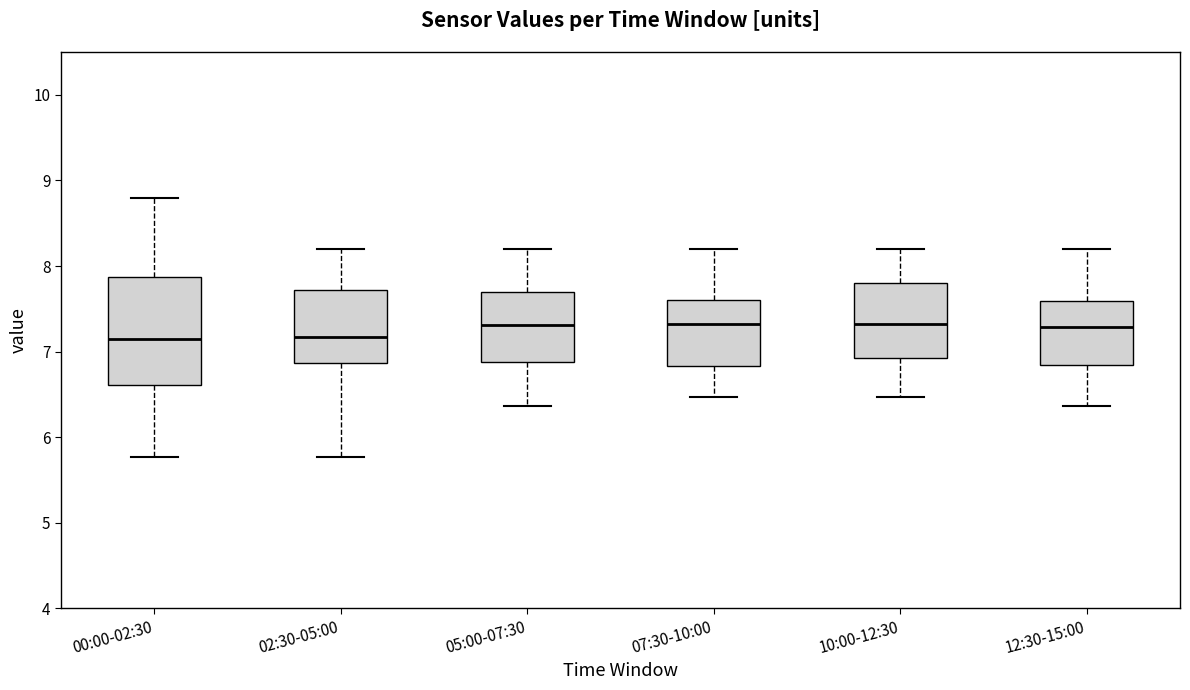

Reading left to right, read every box against the y-axis: the position of its median line, the range the box covers, and the ends of its whiskers. The values are not printed on the chart, so give them approximately, as read against the axis.

00:00-02:30: median 7.2, box 6.6 to 7.9, whiskers 5.8 to 8.8
02:30-05:00: median 7.2, box 6.9 to 7.7, whiskers 5.8 to 8.2
05:00-07:30: median 7.3, box 6.9 to 7.7, whiskers 6.4 to 8.2
07:30-10:00: median 7.3, box 6.8 to 7.6, whiskers 6.5 to 8.2
10:00-12:30: median 7.3, box 6.9 to 7.8, whiskers 6.5 to 8.2
12:30-15:00: median 7.3, box 6.8 to 7.6, whiskers 6.4 to 8.2